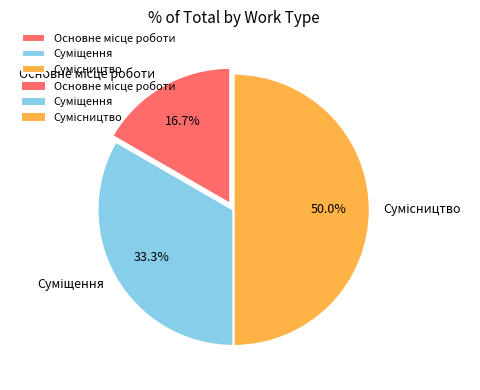

Is the sum of Основне місце роботи and Сумісництво greater than half?

Yes